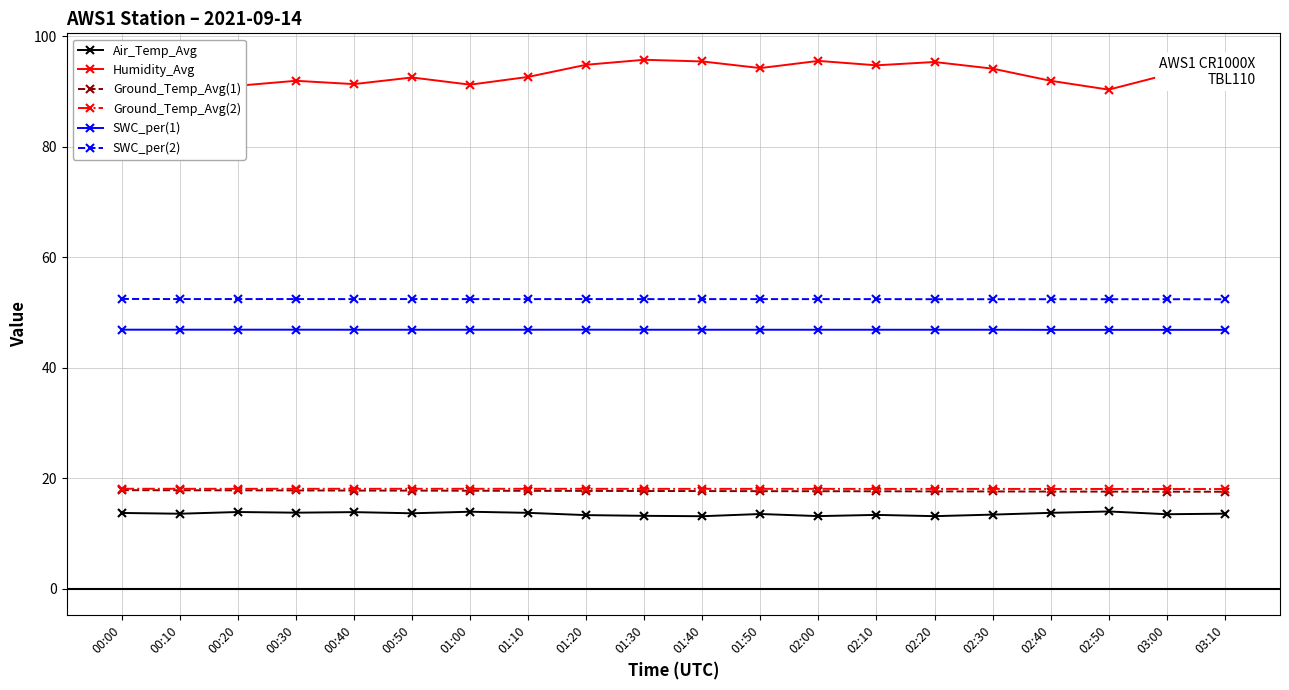

What is the average value of the Air_Temp_Avg series?

13.6